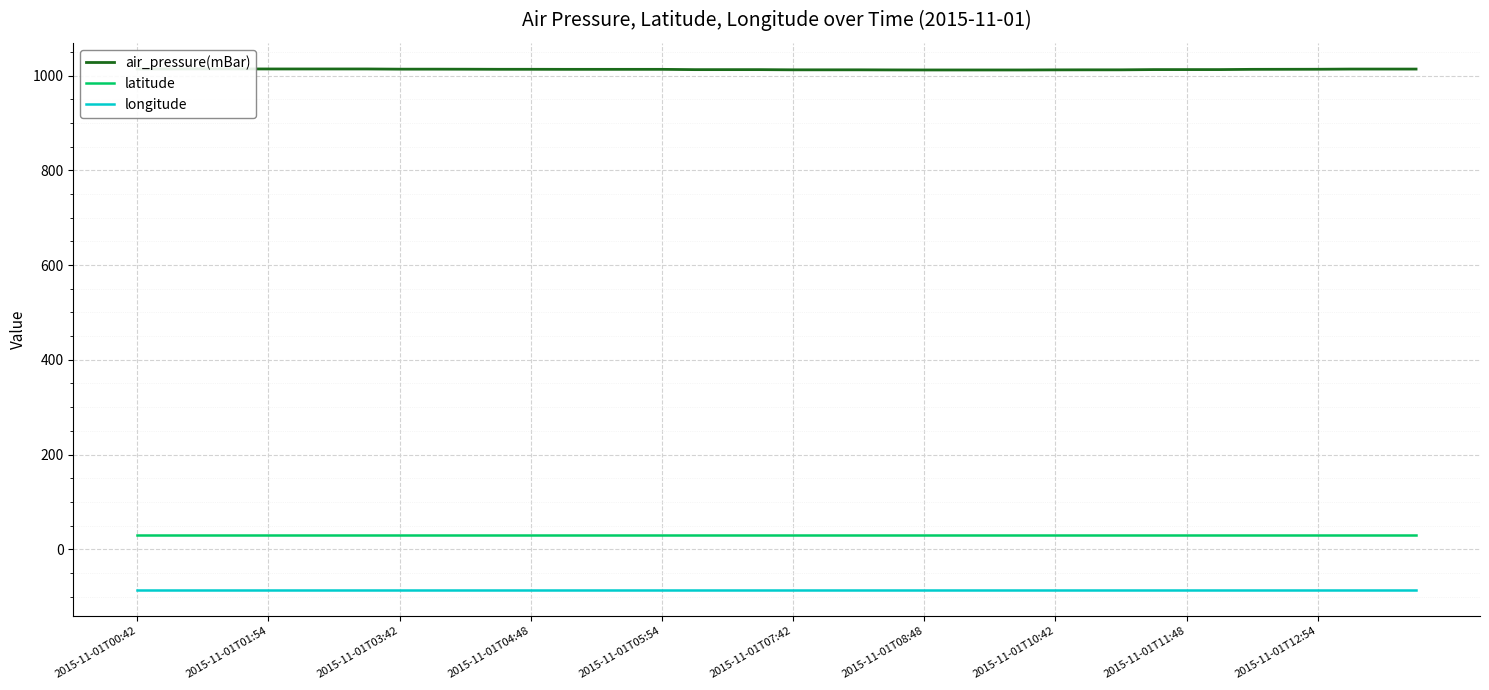

Reading left to right, what are all the values shown in this chart?

air_pressure(mBar): 1013.7	1013.8	1014.0	1013.9	1013.8	1013.8	1013.8	1013.8	1013.4	1013.4	1013.3	1013.1	1013.1	1013.0	1013.0	1013.0	1013.0	1012.4	1012.4	1012.4	1012.0	1012.0	1012.0	1011.8	1011.7	1011.7	1011.7	1011.7	1011.9	1012.0	1012.0	1012.5	1012.5	1012.5	1013.0	1013.1	1013.2	1013.6	1013.6	1013.6
latitude: 30.2	30.2	30.2	30.2	30.2	30.2	30.2	30.2	30.2	30.2	30.2	30.2	30.2	30.2	30.2	30.2	30.2	30.2	30.2	30.2	30.2	30.2	30.2	30.2	30.2	30.2	30.2	30.2	30.2	30.2	30.2	30.2	30.2	30.2	30.2	30.2	30.2	30.2	30.2	30.2
longitude: -85.7	-85.7	-85.7	-85.7	-85.7	-85.7	-85.7	-85.7	-85.7	-85.7	-85.7	-85.7	-85.7	-85.7	-85.7	-85.7	-85.7	-85.7	-85.7	-85.7	-85.7	-85.7	-85.7	-85.7	-85.7	-85.7	-85.7	-85.7	-85.7	-85.7	-85.7	-85.7	-85.7	-85.7	-85.7	-85.7	-85.7	-85.7	-85.7	-85.7